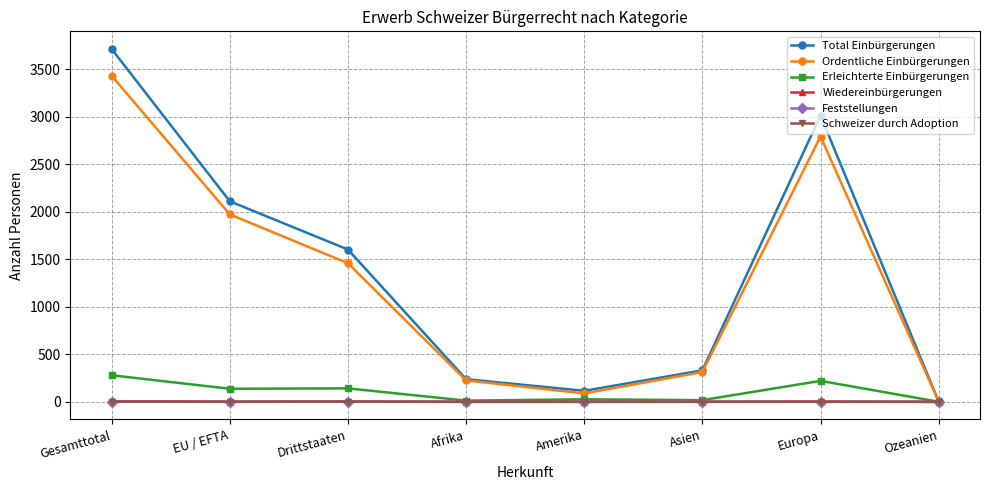

What position from the right is Europa?

2